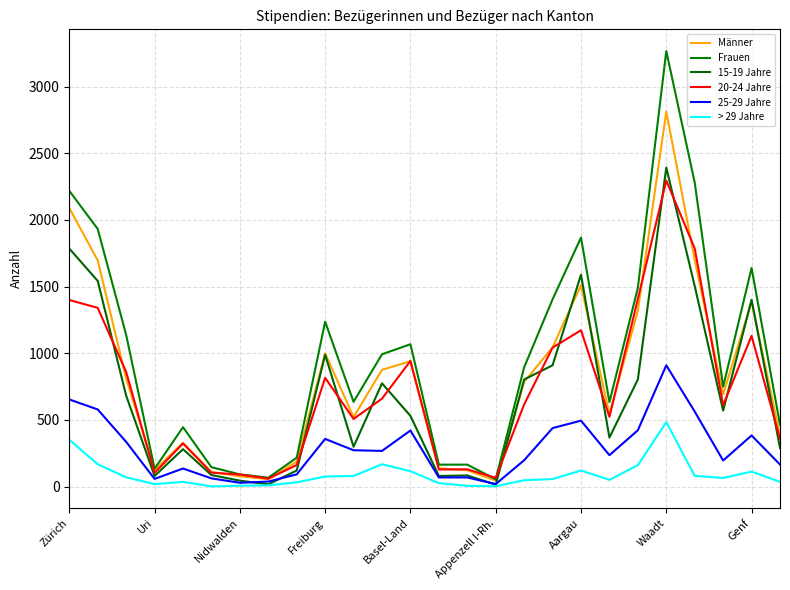

What is the difference between the second highest and minimum values in the 20-24 Jahre series?

1727